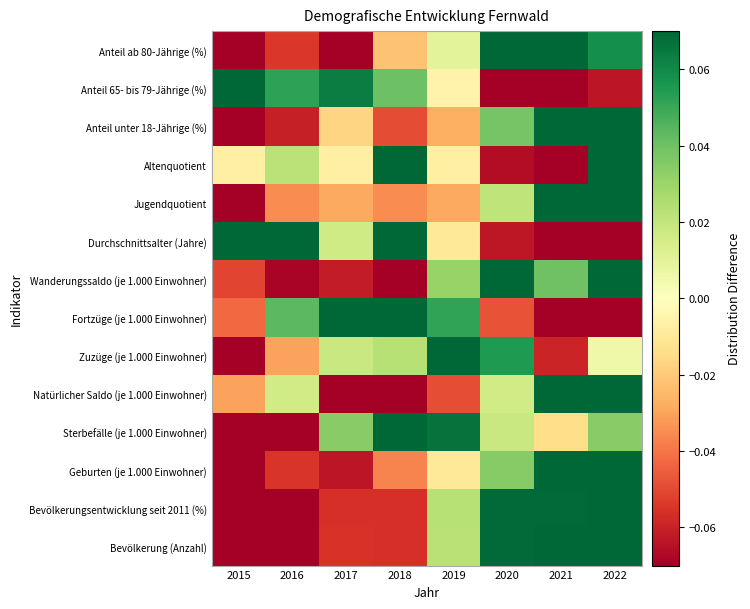

Which label corresponds to the largest value in the chart?

2022